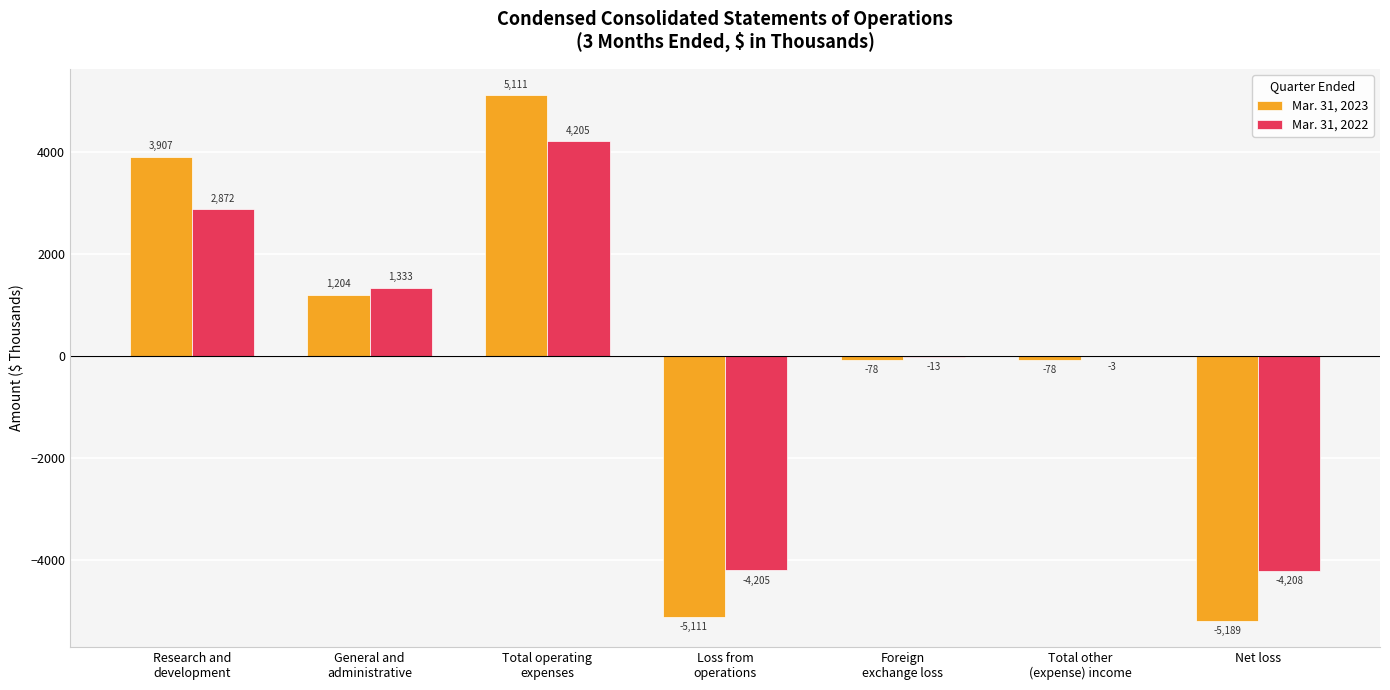

Which series has the largest total across all categories?

Mar. 31, 2022